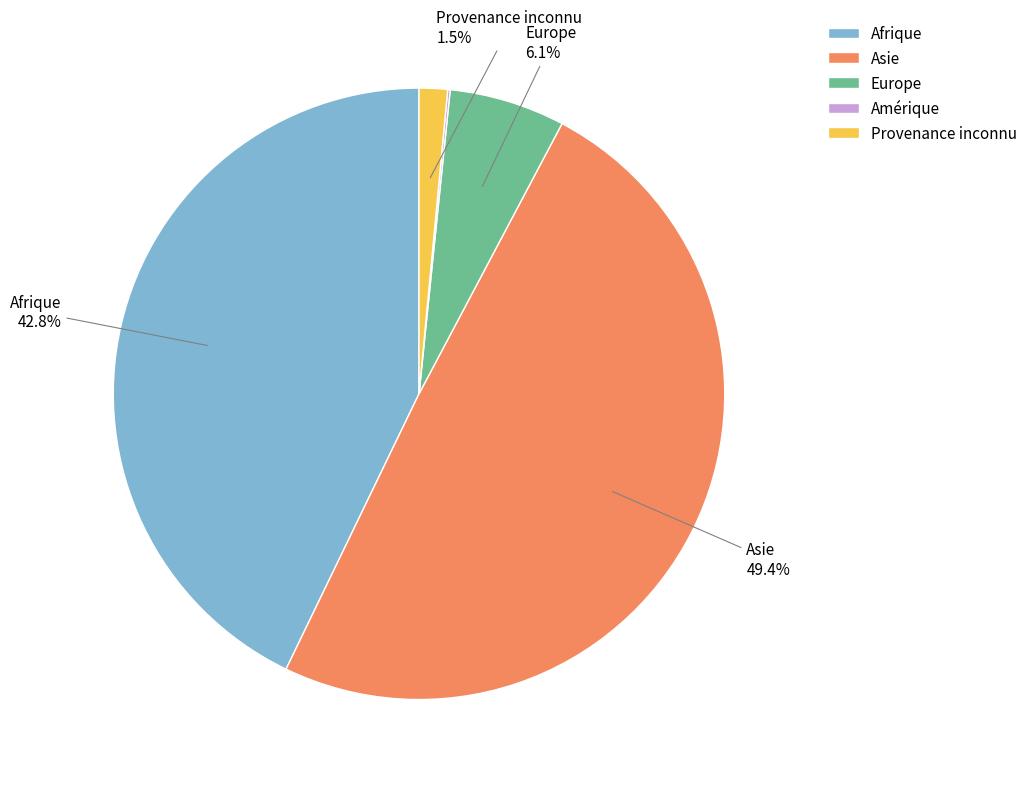

What portion of the pie excludes Asie?

50.6%